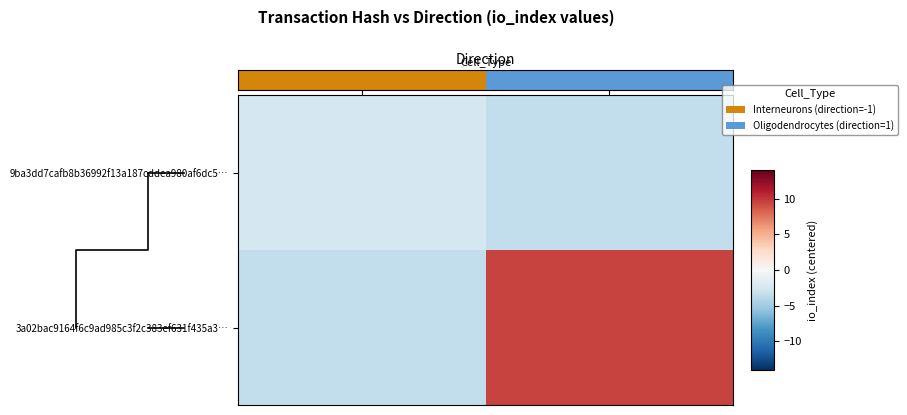

How many values in 3a02bac9164f6c9ad985c3f2c383ef631f435a3… are above zero?

1